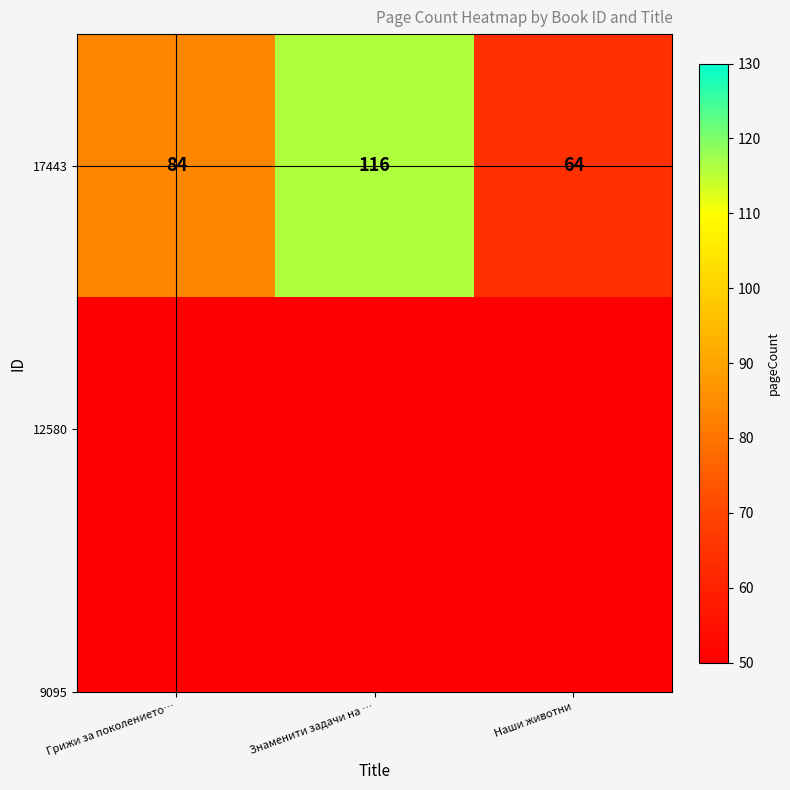

Is it true that the value at Знаменити задачи на … is 116?

True